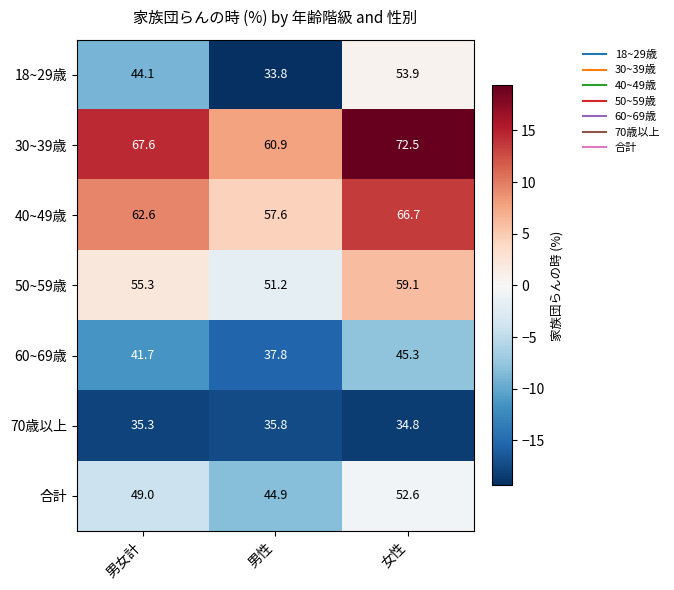

The value of 30~39歳 at 男女計 is 22.4. True or false?

False